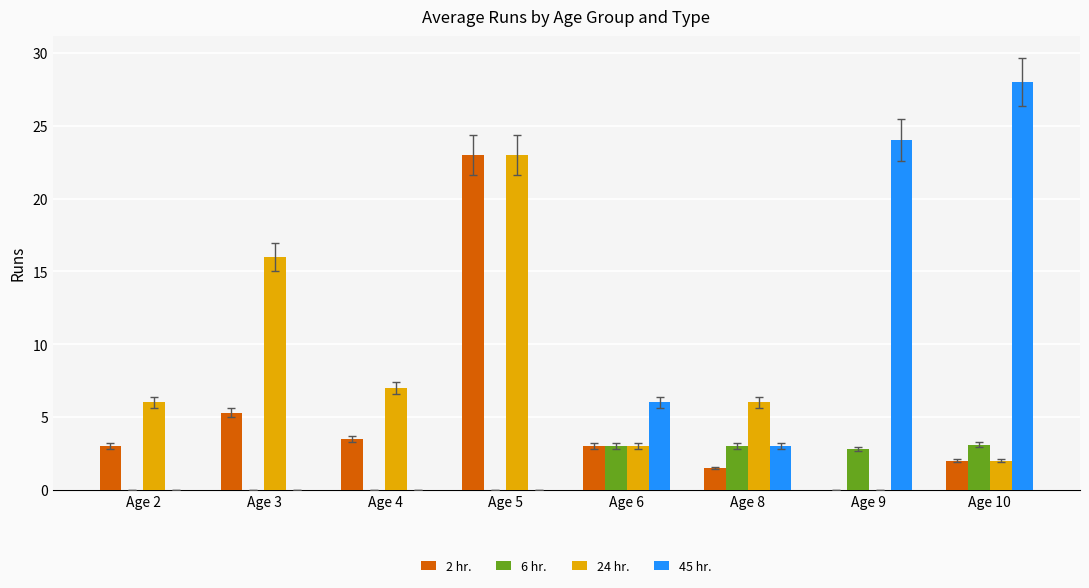

Which series changed the most between Age 2 and Age 9?

45 hr.